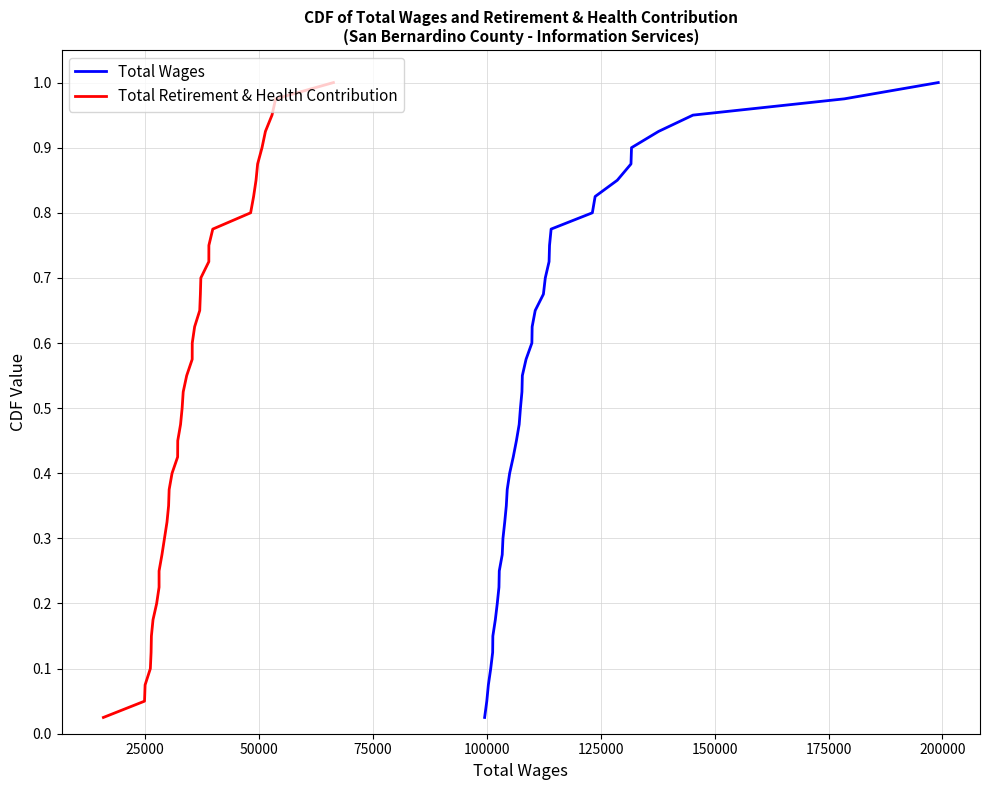

Which series has the widest spread of values?

Total Wages